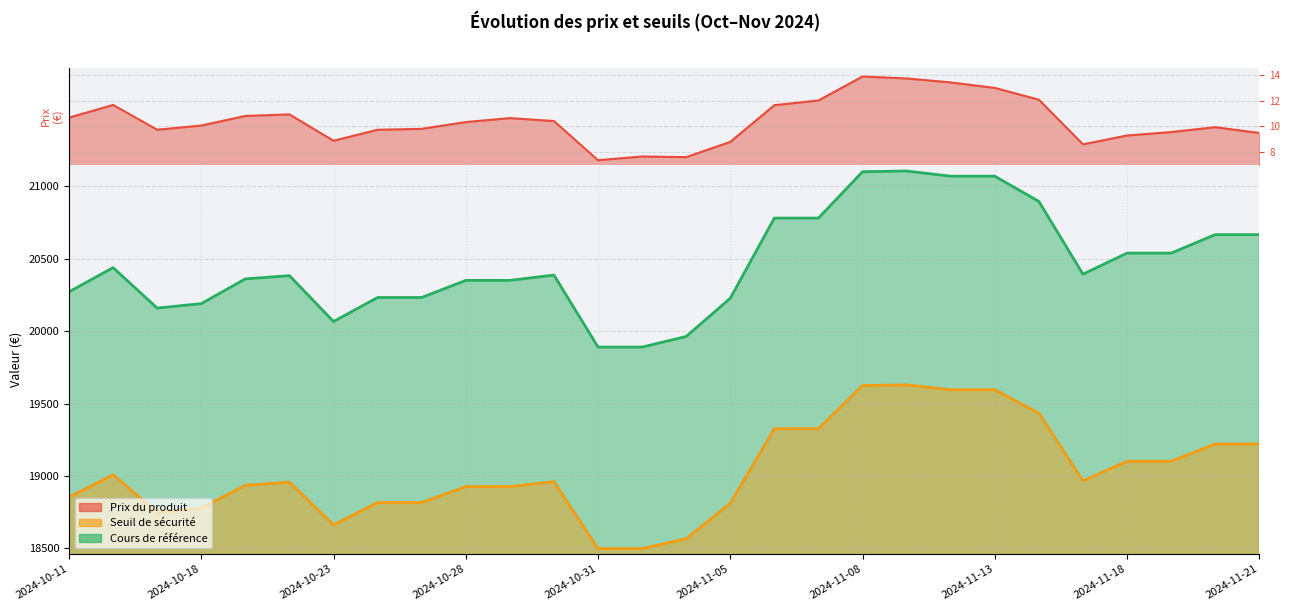

Is the value of Cours de référence at 2024-11-12 greater than the value of Prix du produit at 2024-10-30?

Yes